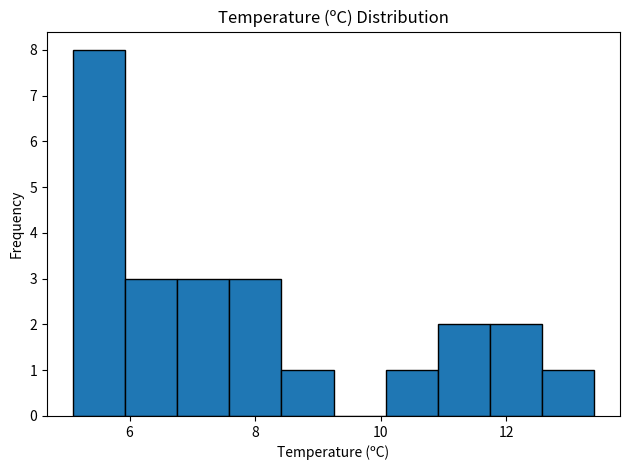

Reading left to right, list every bar in this chart as the range it spans on the x-axis followed by its height. Neither the bar edges nor the heights are printed on the chart, so give them approximately, as read against the axes.

5.2 to 6.0: 8
6.0 to 6.8: 3
6.8 to 7.6: 3
7.6 to 8.4: 3
8.4 to 9.2: 1
9.2 to 10.0: 0
10.0 to 11.0: 1
11.0 to 11.8: 2
11.8 to 12.6: 2
12.6 to 13.4: 1